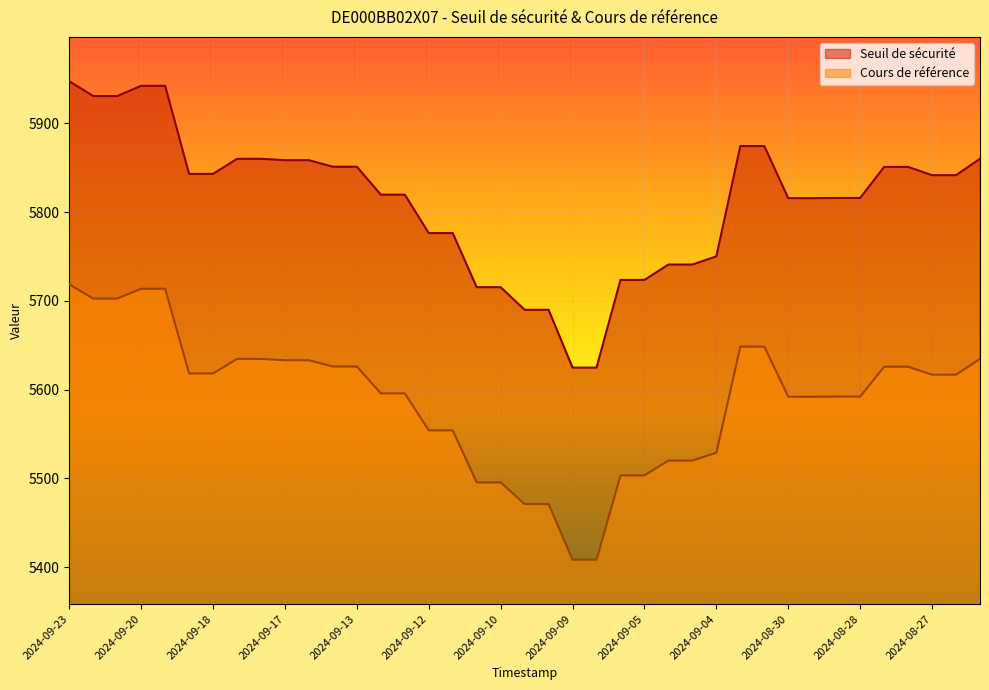

What is the average value of the Seuil de sécurité series?

5812.9